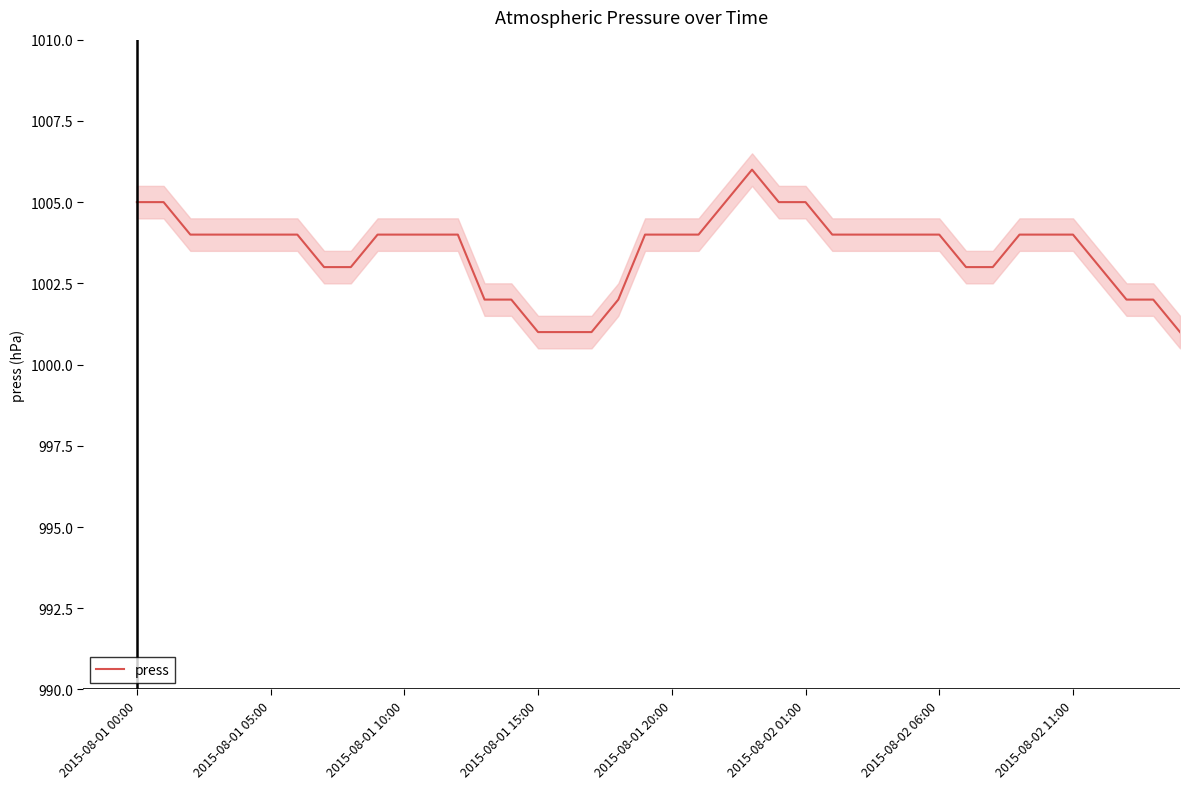

How many points are higher than both their immediate neighbors (excluding endpoints)?

1